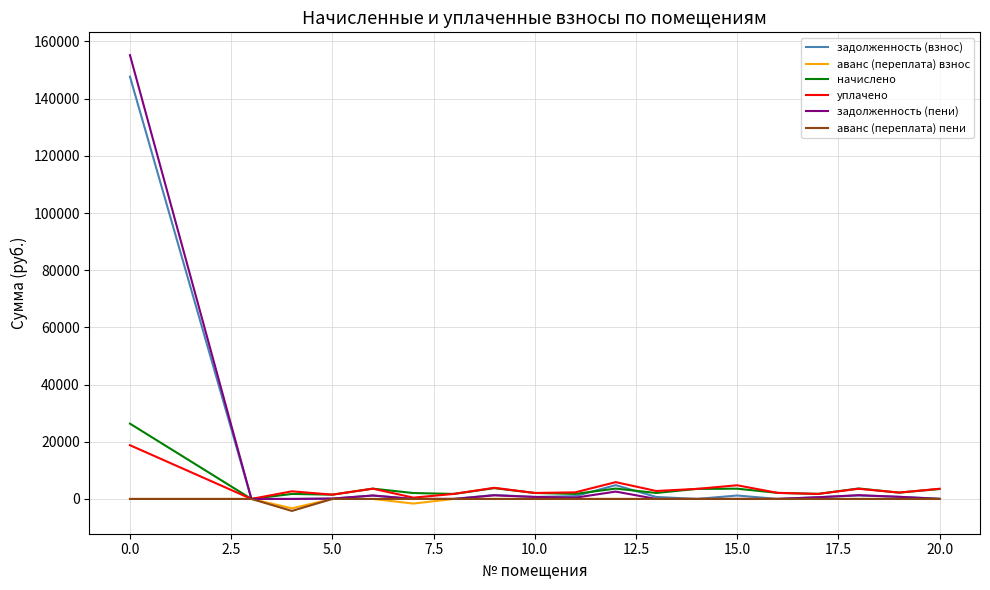

What is the maximum value for задолженность (пени)?

155223.8